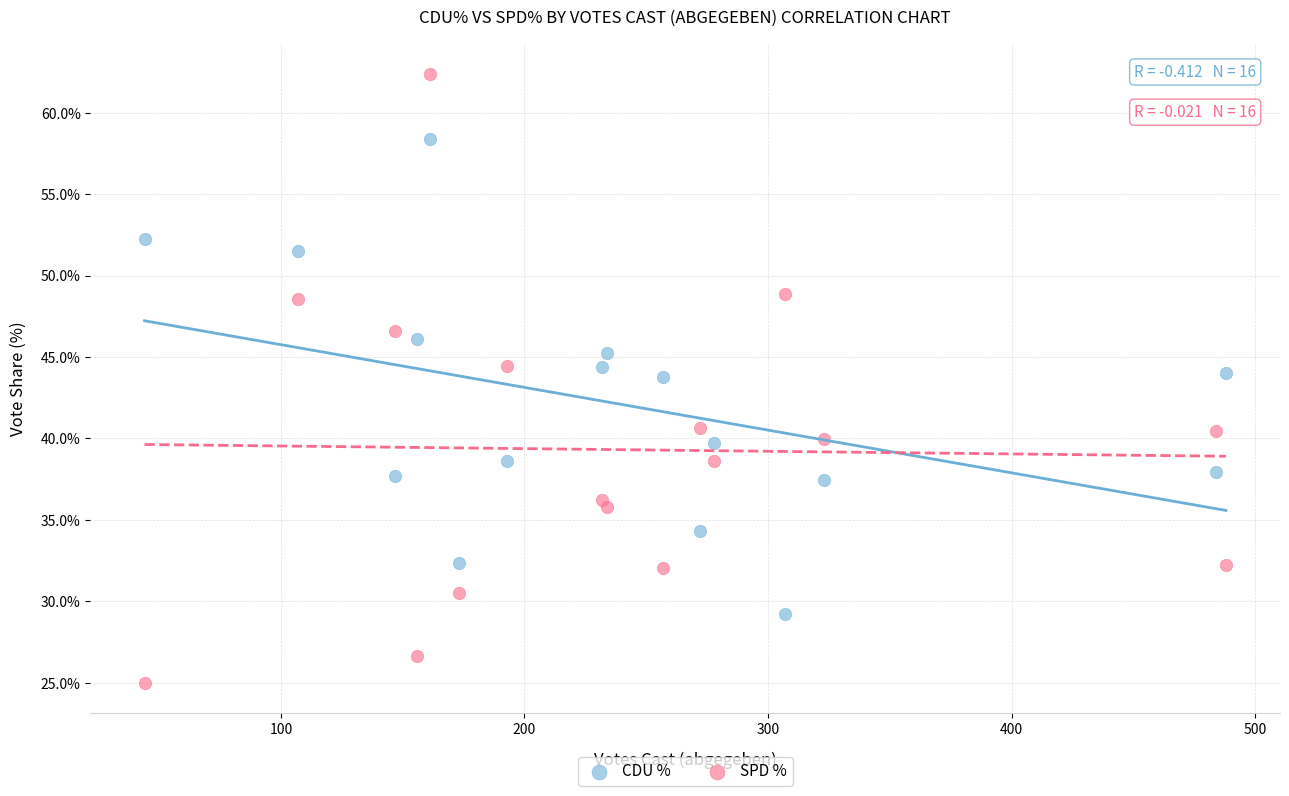

What are all the series names shown in the legend?

CDU %, SPD %